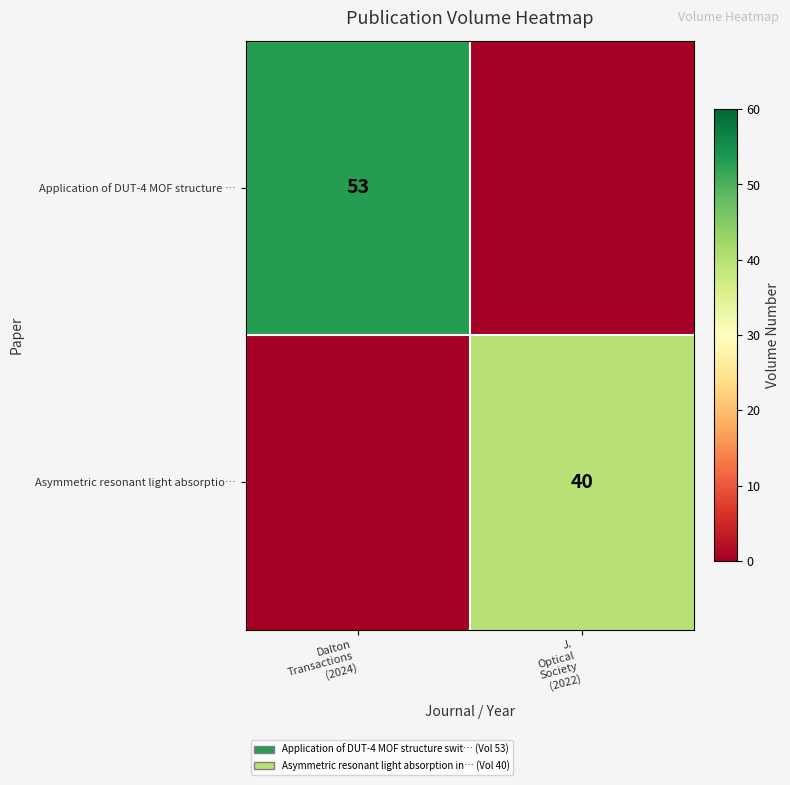

Is the value of Application of DUT-4 MOF structure … at Dalton Transactions (2024) greater than the value of Asymmetric resonant light absorptio… at J. Optical Society (2022)?

Yes